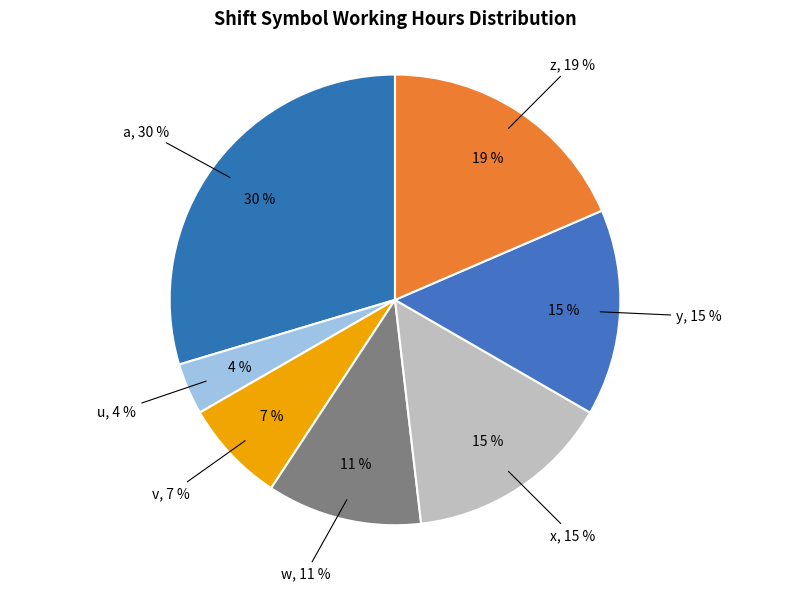

What is the largest slice in the pie chart?

a